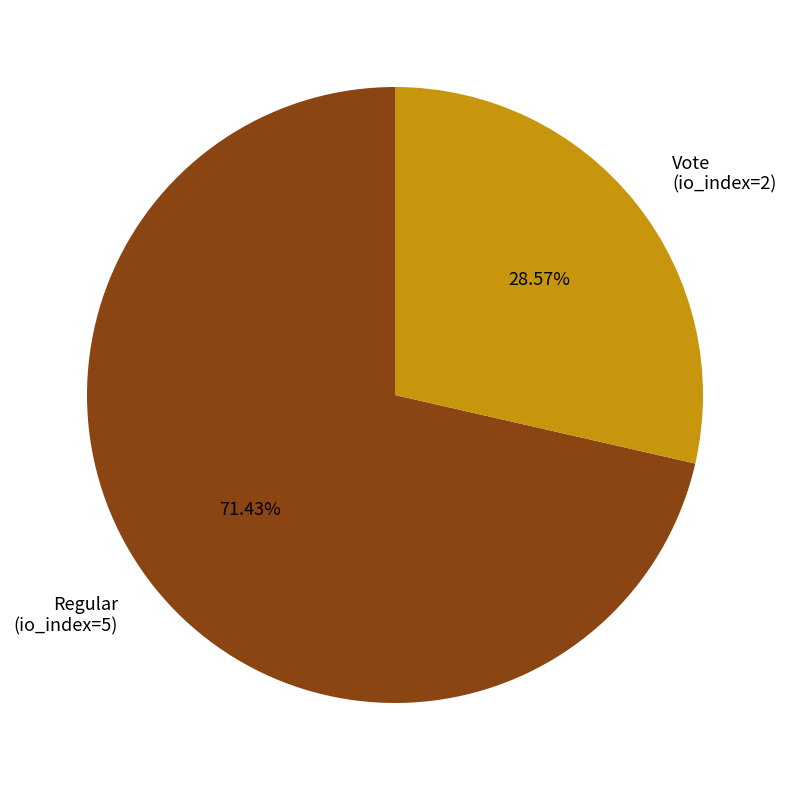

Between Vote (io_index=2) and Regular (io_index=5), which is larger?

Regular (io_index=5)